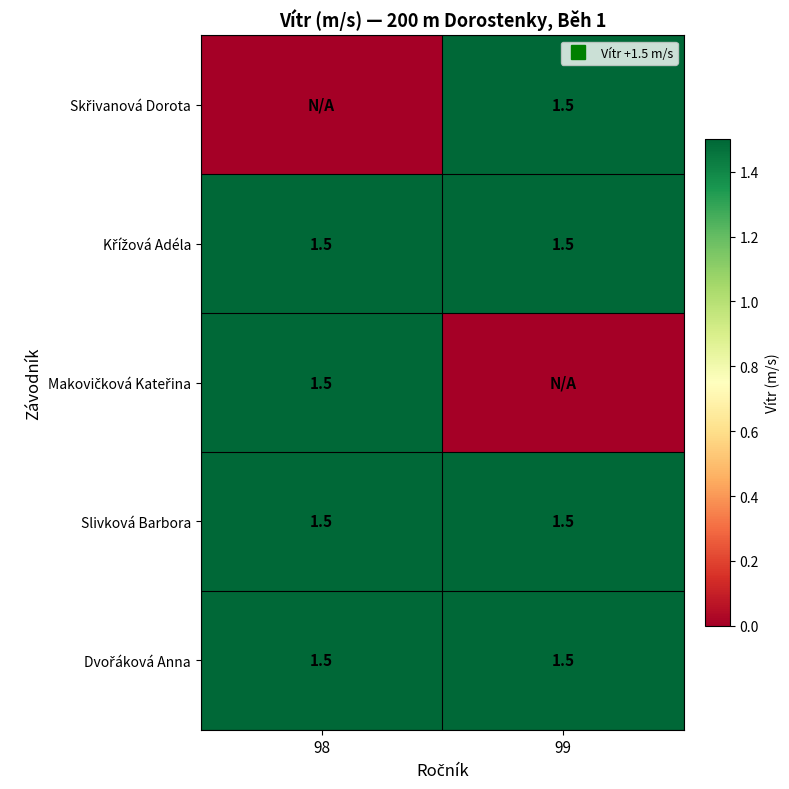

The Skřivanová Dorota series shows -0.7 at 98. True or false?

False